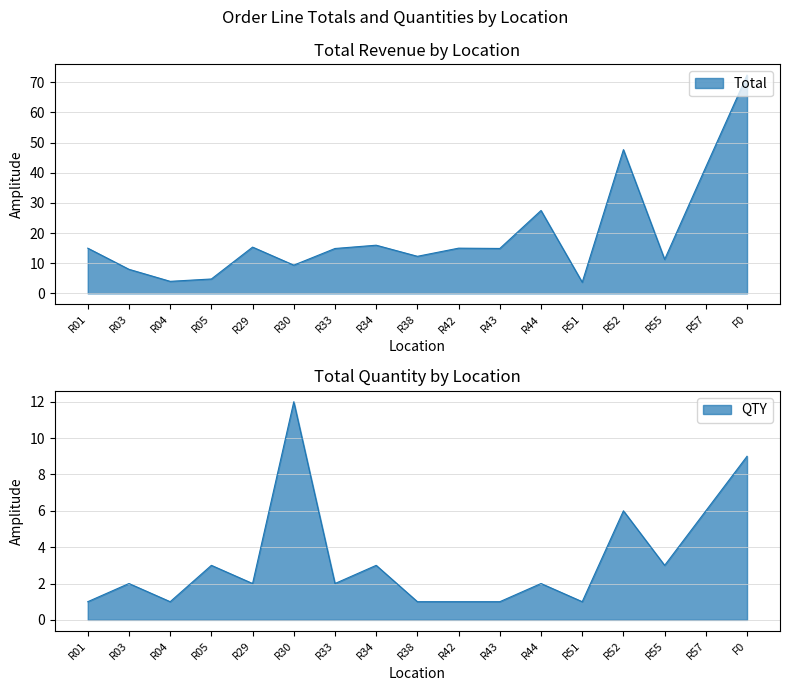

What is the total value across all series at R51?

4.7